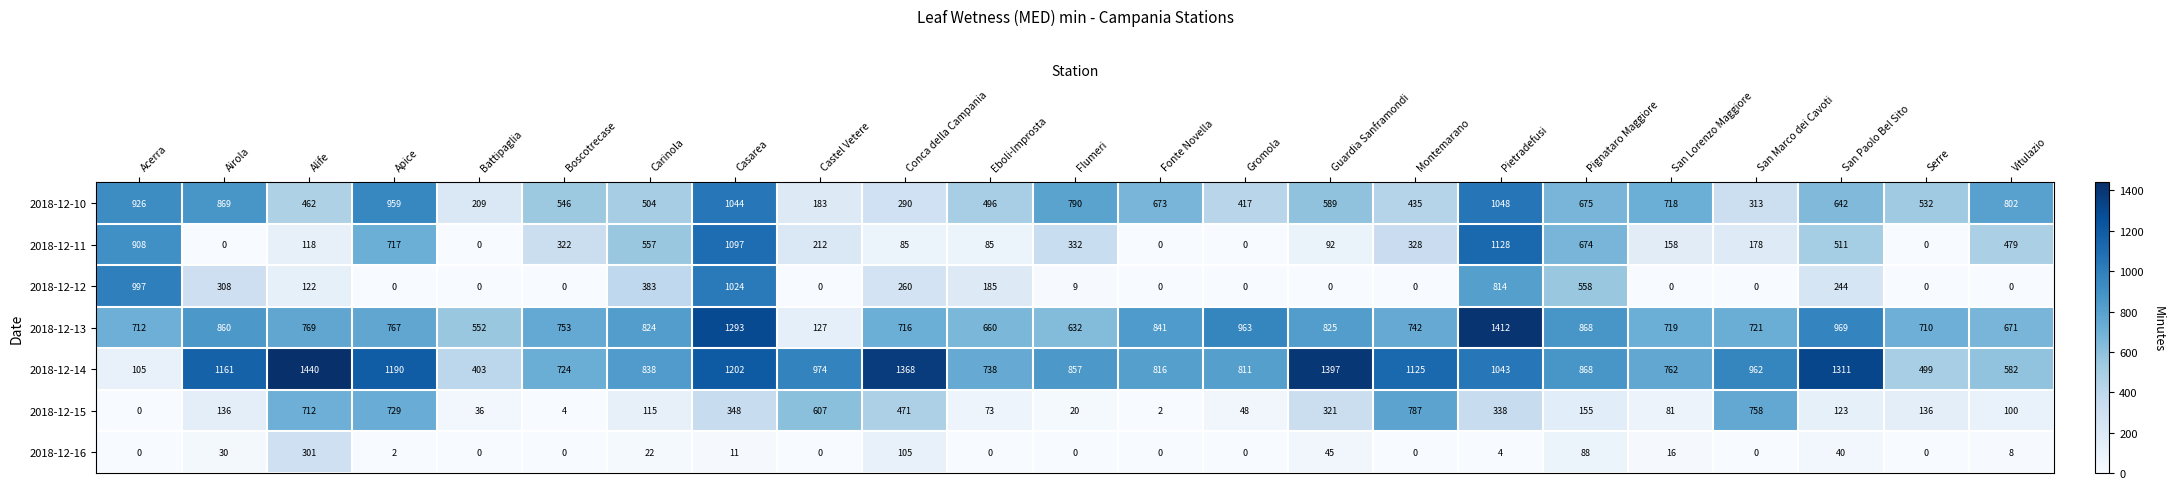

List the series in order of their peak value, highest first.

2018-12-14, 2018-12-13, 2018-12-11, 2018-12-10, 2018-12-12, 2018-12-15, 2018-12-16